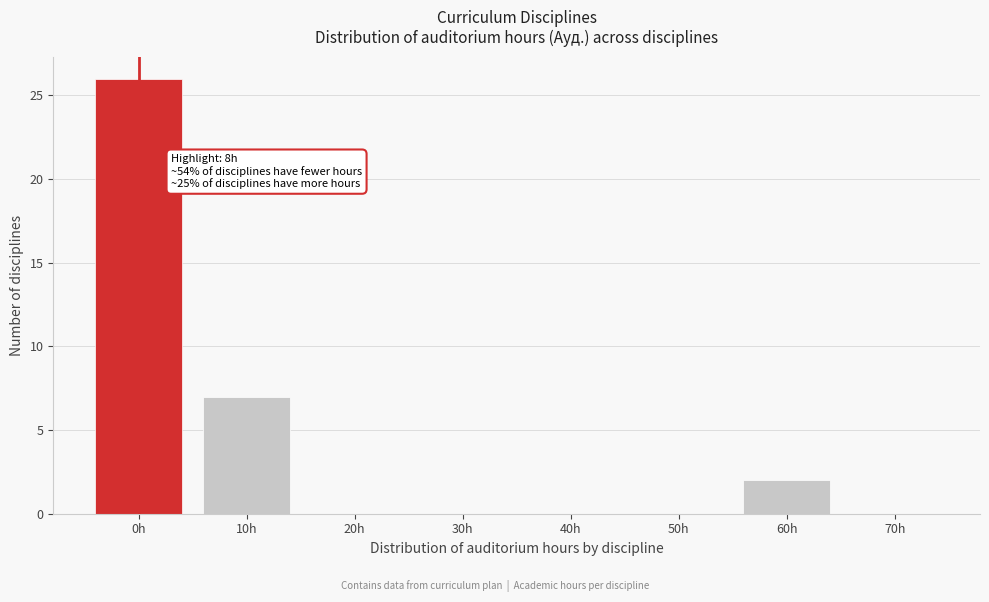

Reading left to right, what are all the values shown in this chart?

0h=26	10h=7	20h=0	30h=0	40h=0	50h=0	60h=2	70h=0